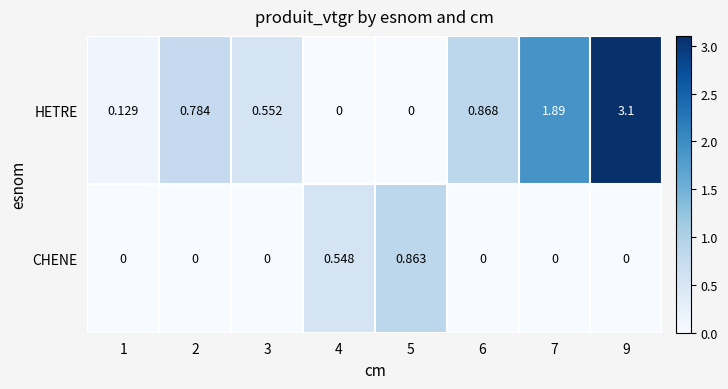

Is the value of HETRE at 9 greater than the value of CHENE at 4?

Yes